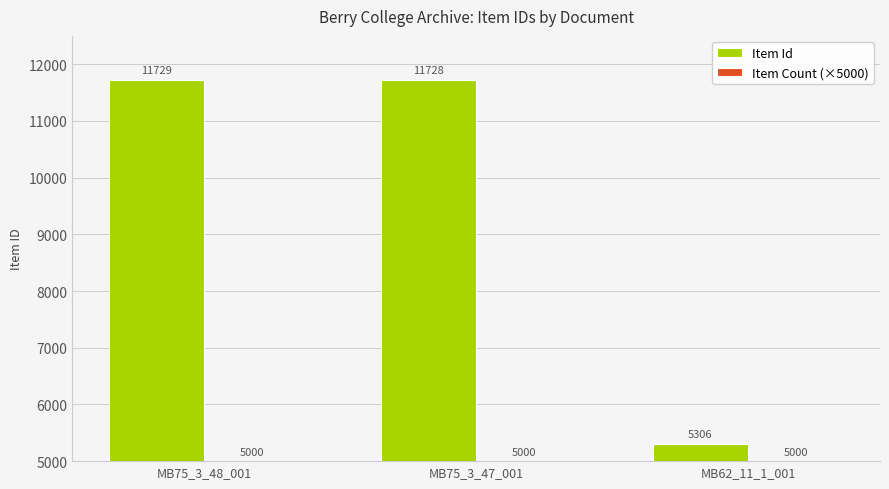

How many bars are there in each group?

2